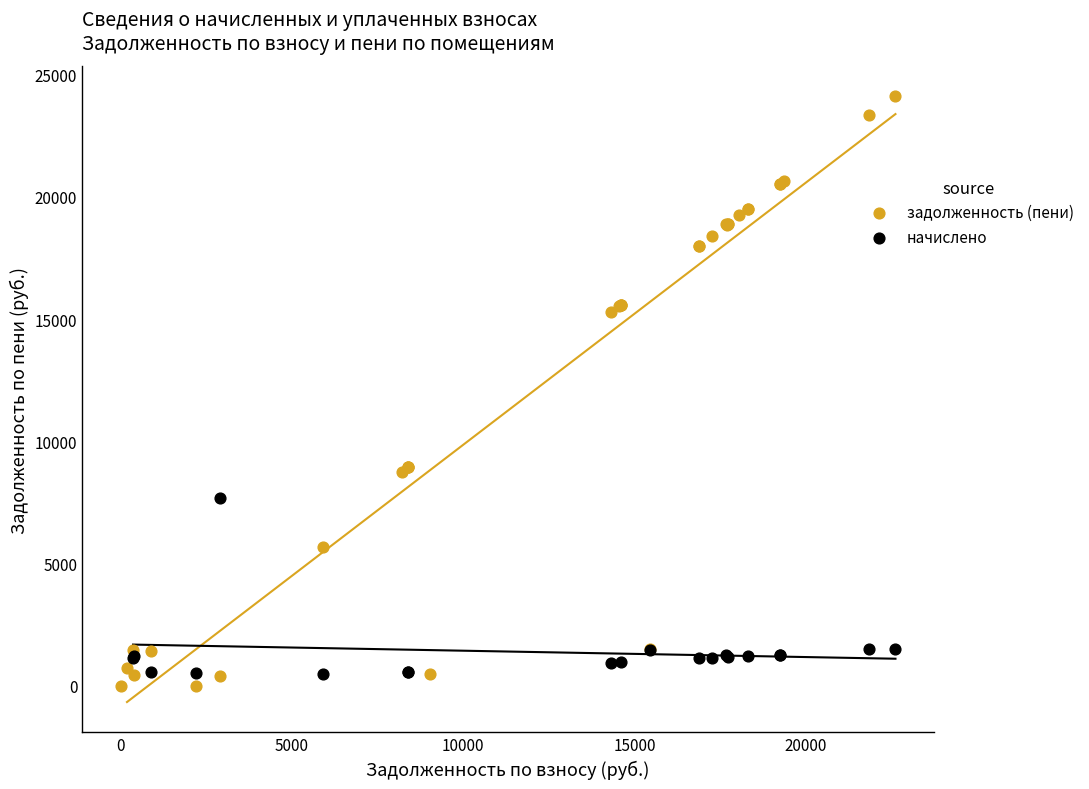

Which series reaches the maximum Y coordinate?

задолженность (пени)